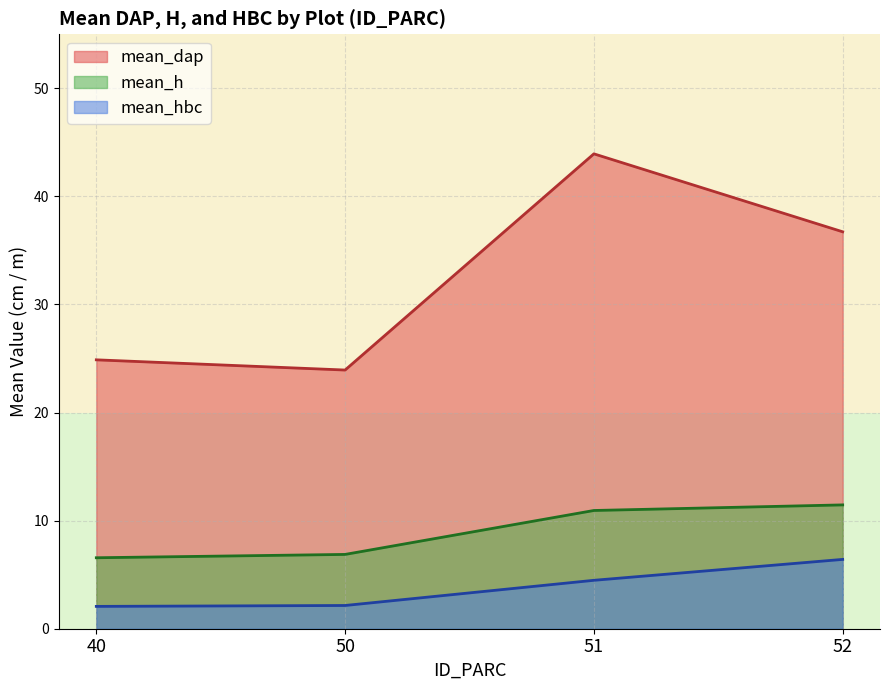

Which category has the highest value across all series?

51